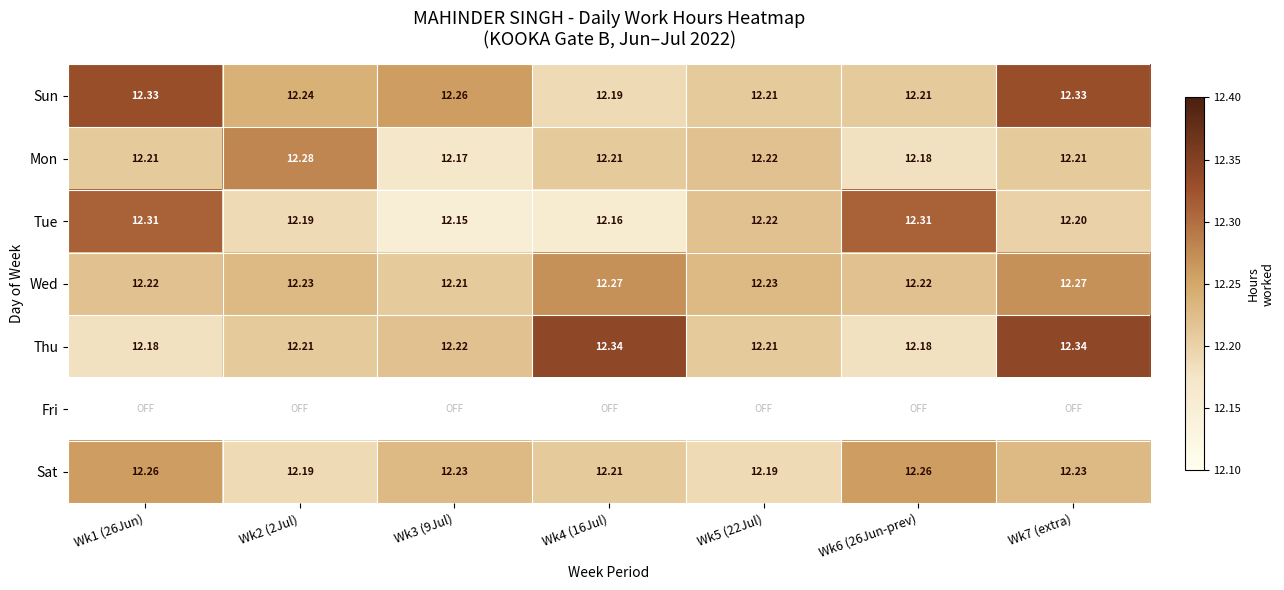

What is the difference between the maximum and minimum values in the Sat series?

0.1